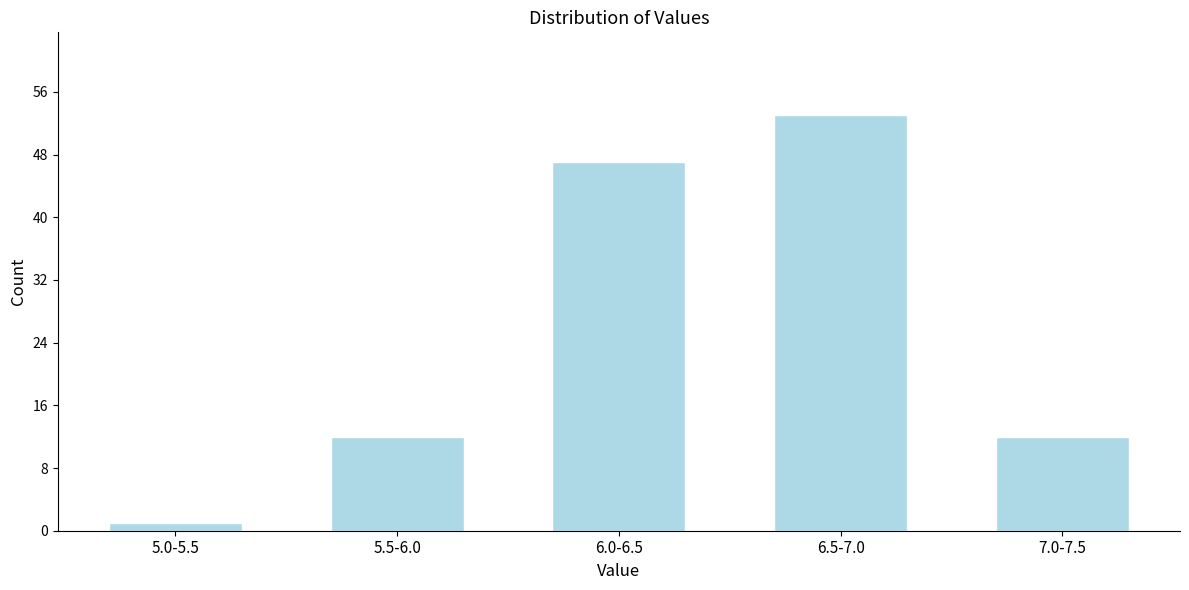

Reading left to right, what are all the values shown in this chart?

5.0-5.5=1	5.5-6.0=12	6.0-6.5=47	6.5-7.0=53	7.0-7.5=12